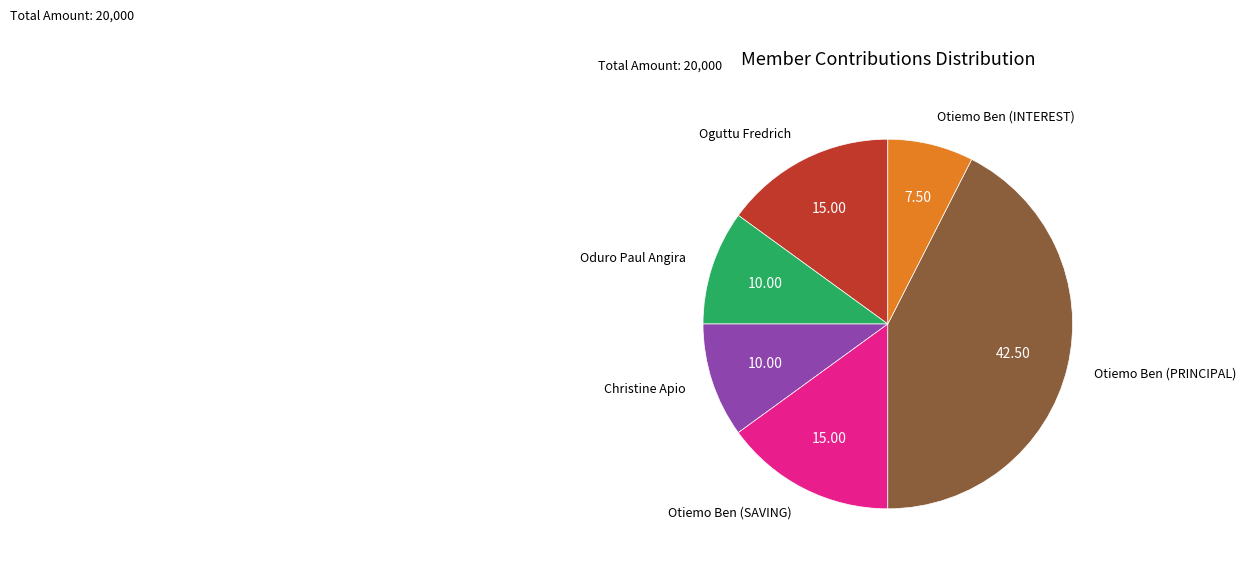

Is there any slice that represents more than half of the pie?

No